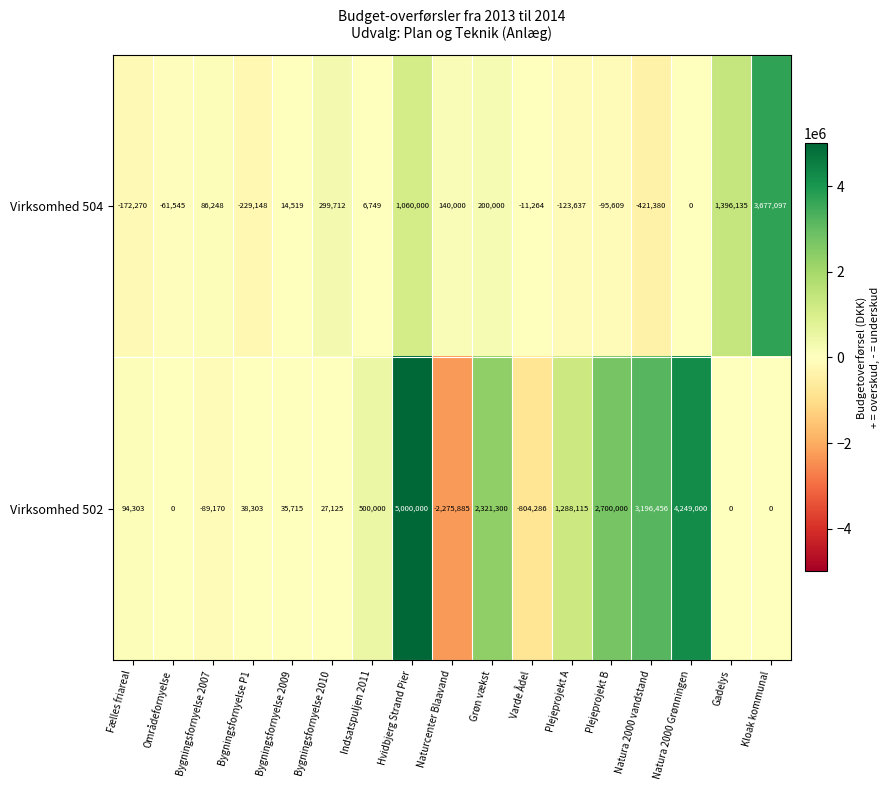

Where is Virksomhed 504 nearest to the value 1627858?

Gadelys